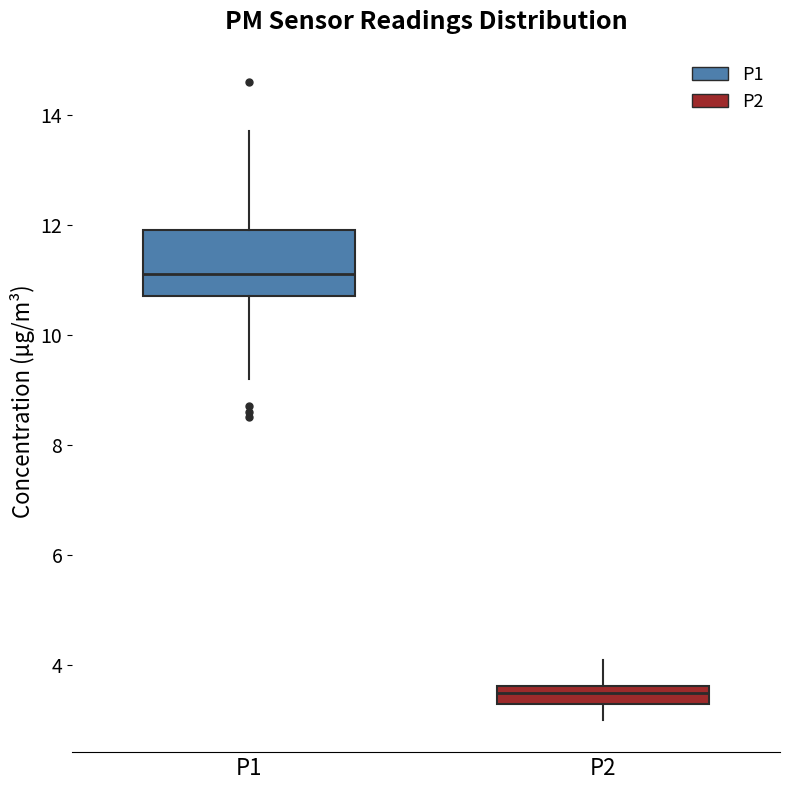

Which box has the highest median line?

P1